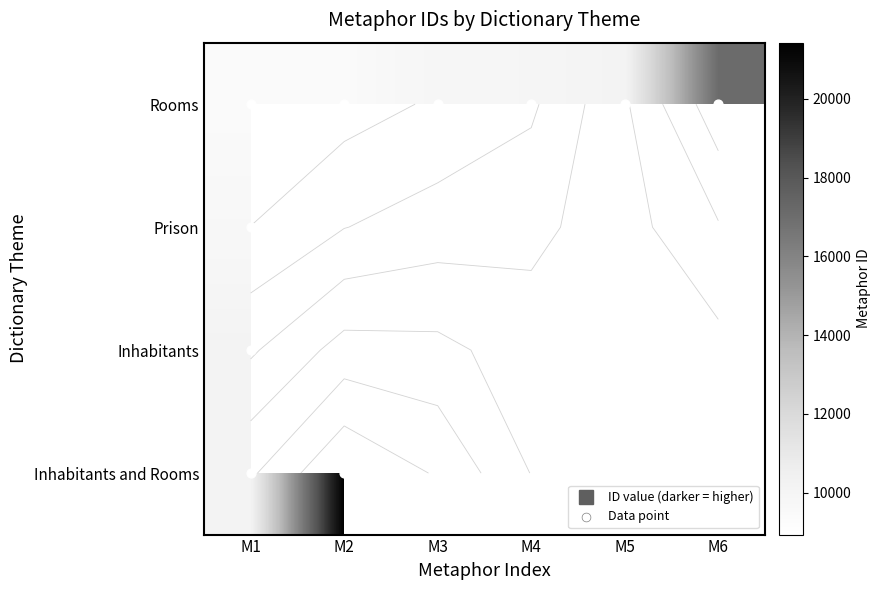

Is it true that Rooms equals 9912.0 at M4?

True